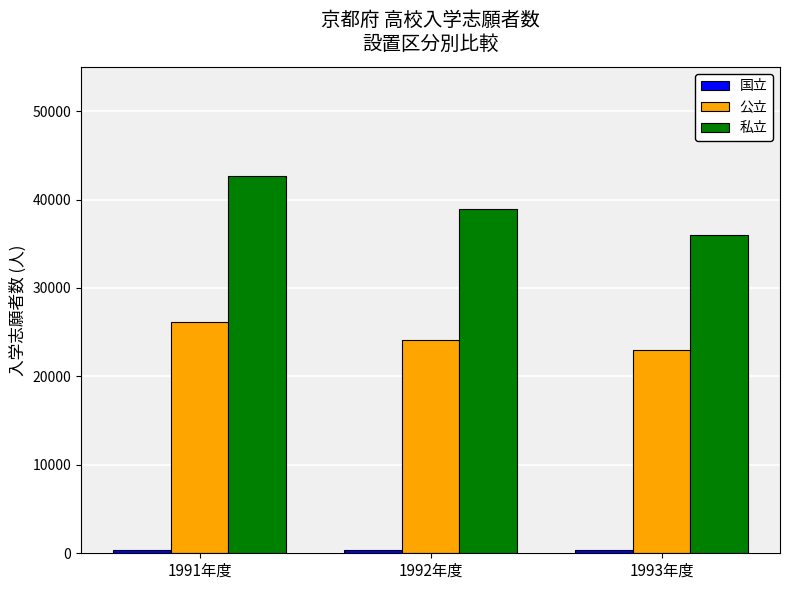

Which series has the largest total across all categories?

私立